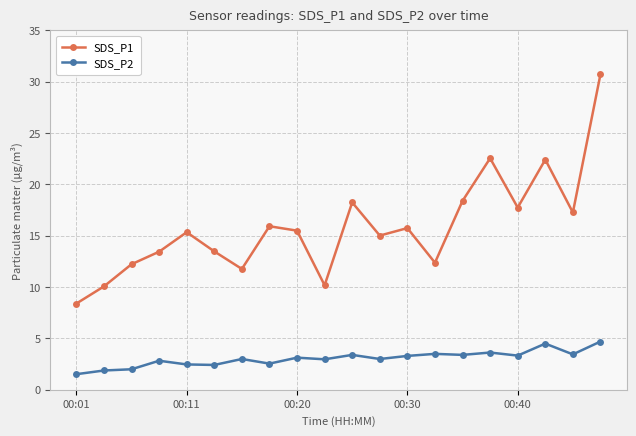

What is the minimum value shown in the chart?

1.5